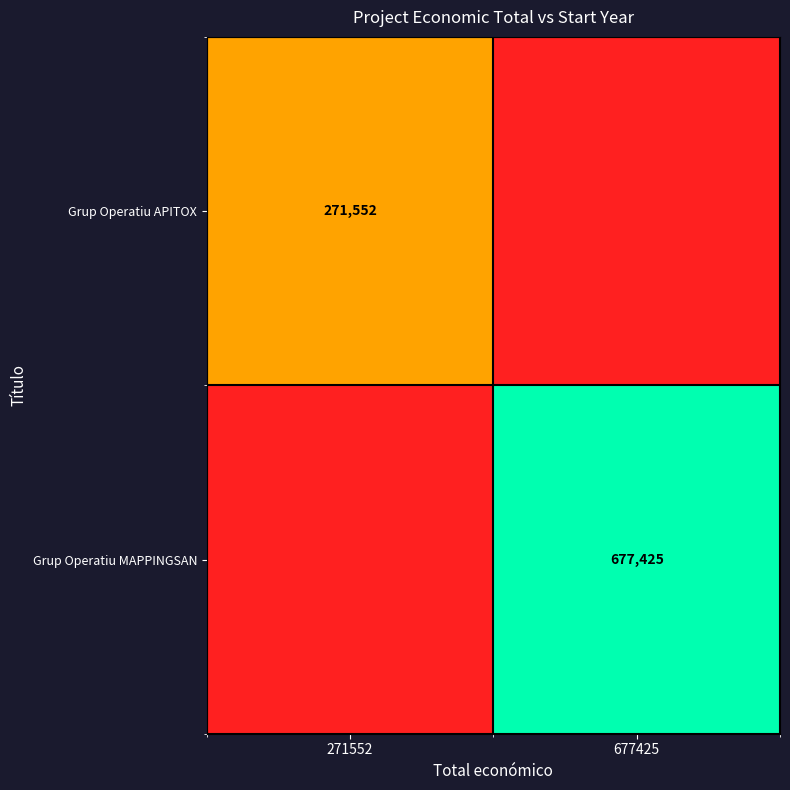

Is it true that Grup Operatiu MAPPINGSAN equals 1190565 at 677425?

False